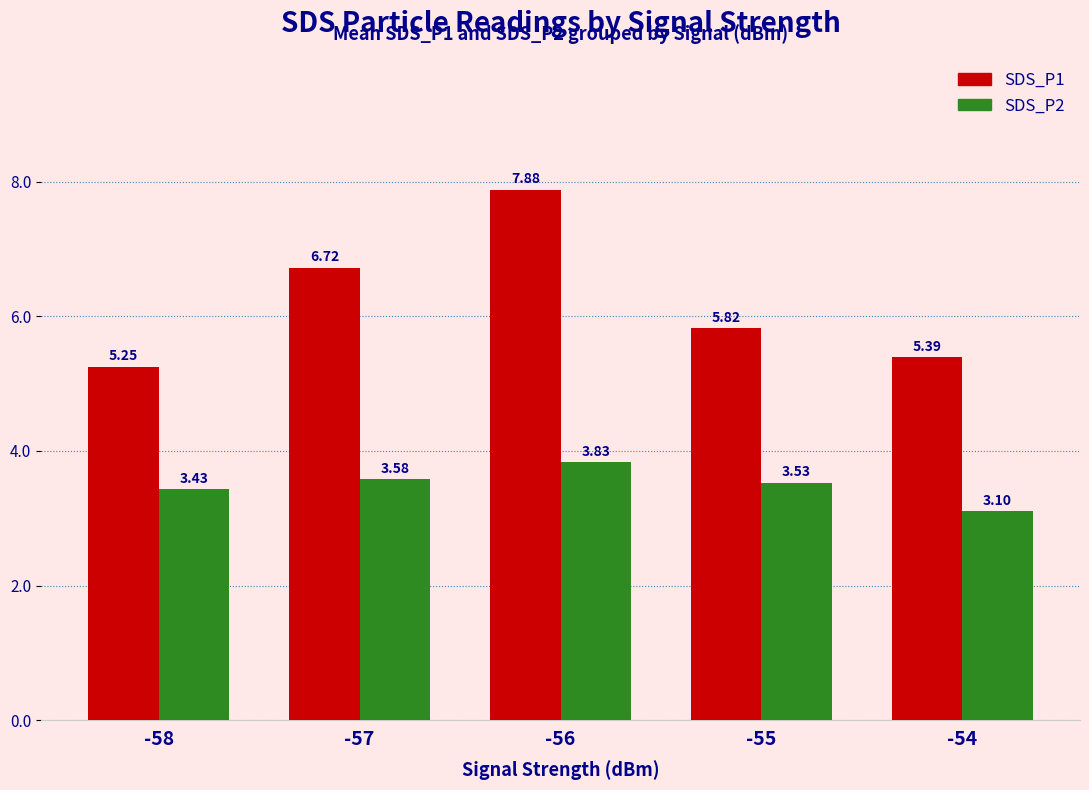

At how many categories does at least one series exceed 4?

5